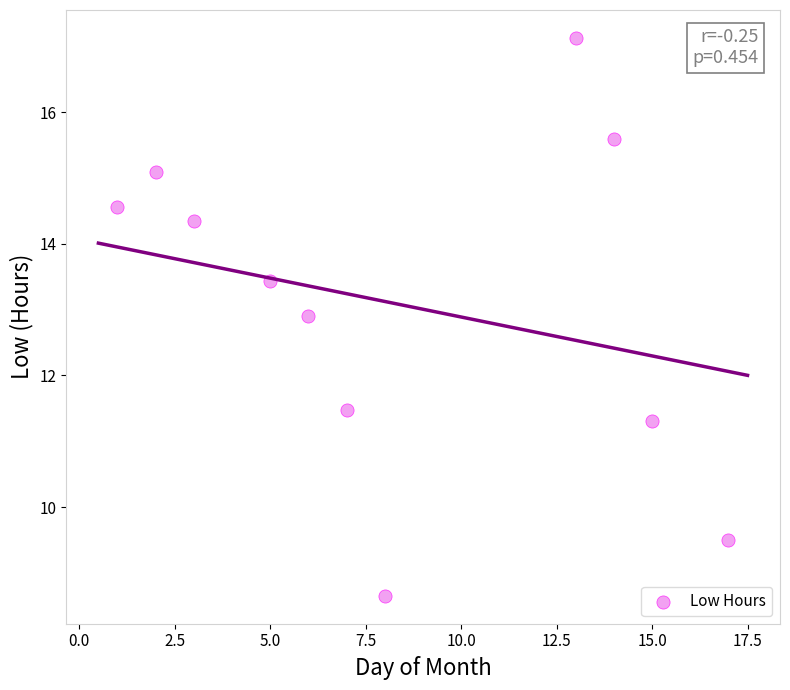

What Y value in the scatter plot is closest to 12?

11.5